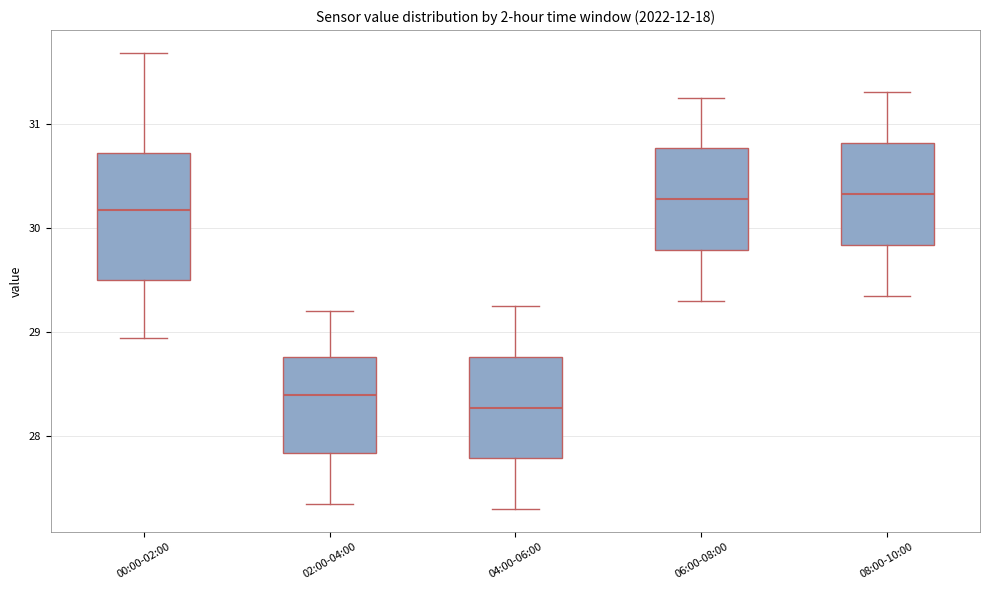

Where does the lower whisker of the box for 00:00-02:00 end on the y-axis? The values are not printed on the chart, so give them approximately, as read against the axis.

28.9